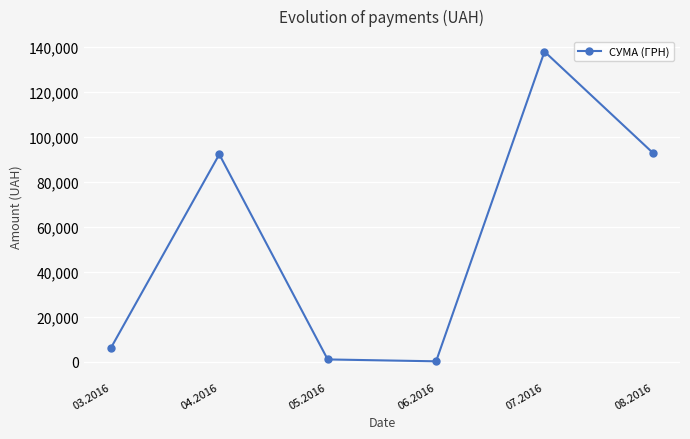

What is the label of the 3rd point from the right?

06.2016